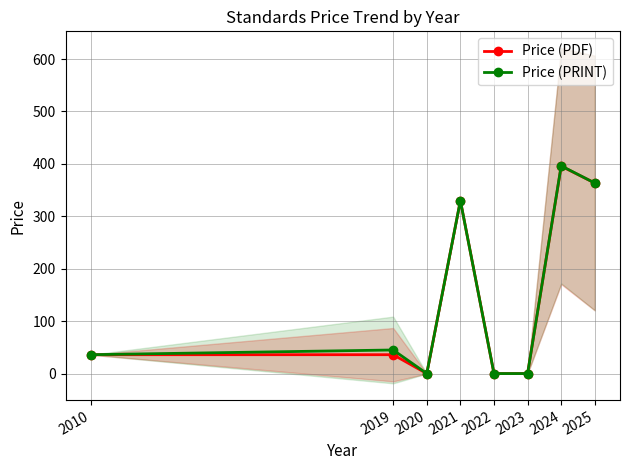

True or false: Price (PDF) and Price (PRINT) cross at least once.

False